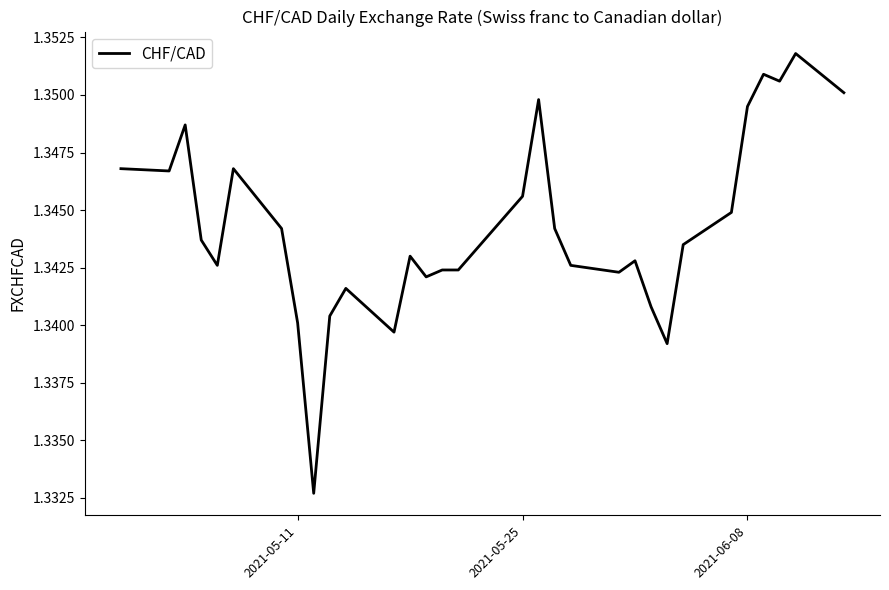

Does the chart have visible grid lines?

No